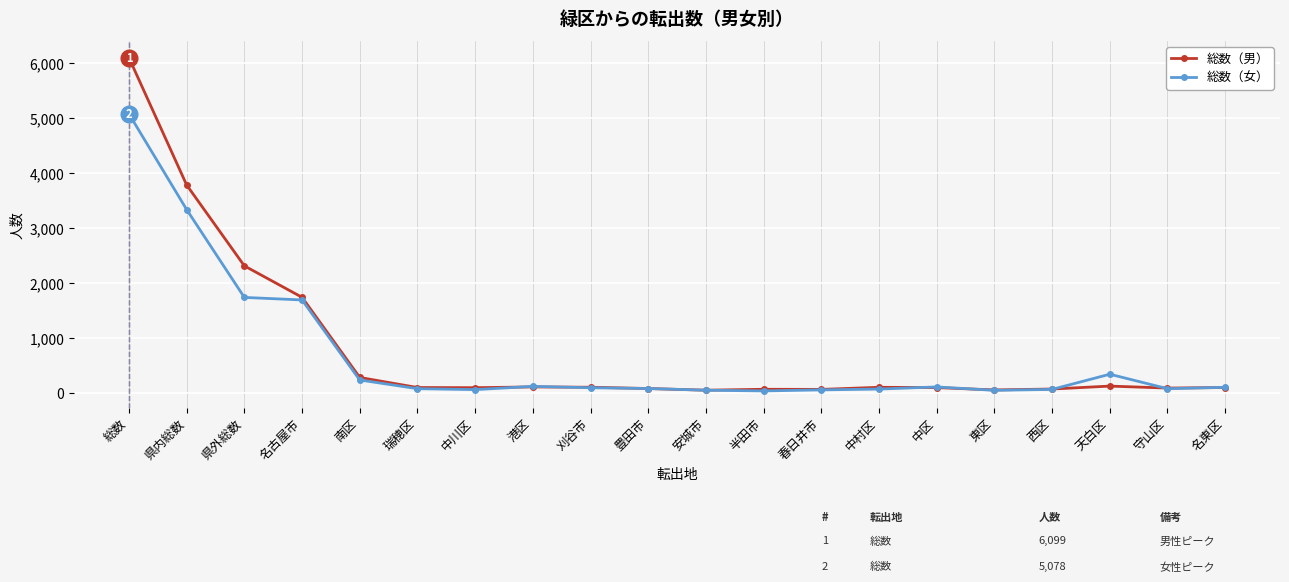

What is the label of the 20th point from the left?

名東区